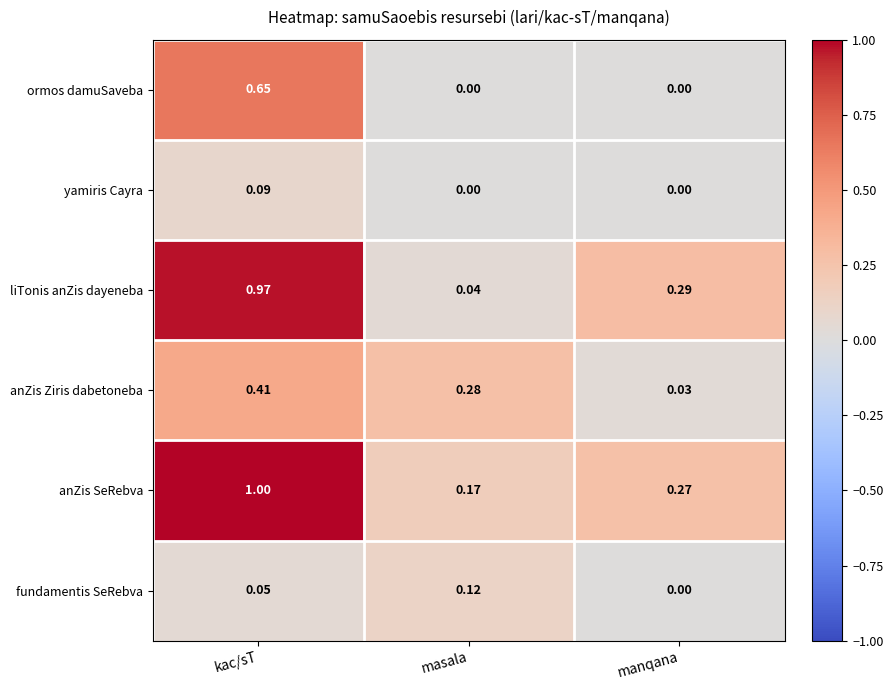

Is the value of liTonis anZis dayeneba at manqana greater than the value of anZis Ziris dabetoneba at manqana?

Yes